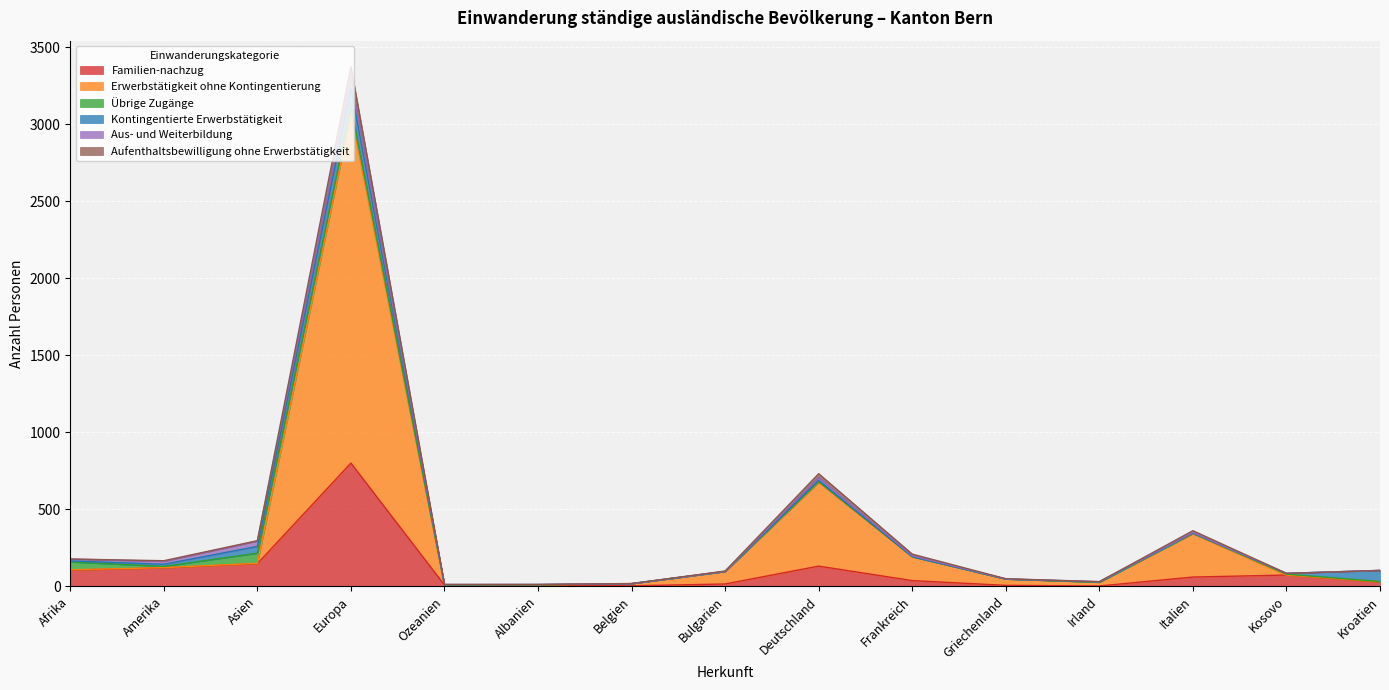

At which category is the sum across all series the highest?

Europa